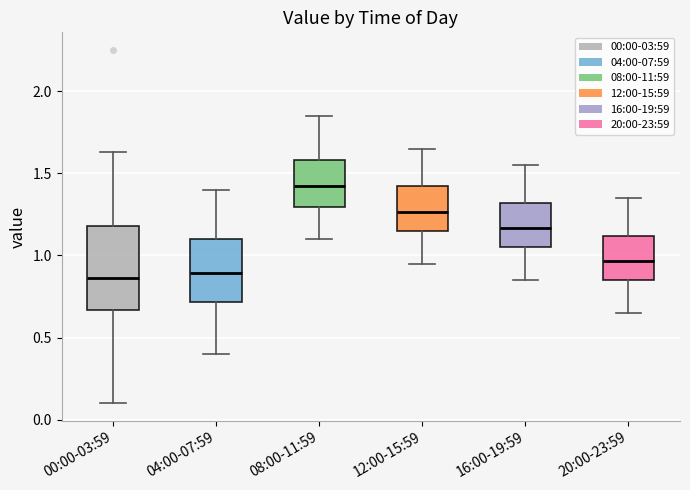

Which box is the tallest, from its lower edge to its upper edge?

00:00-03:59